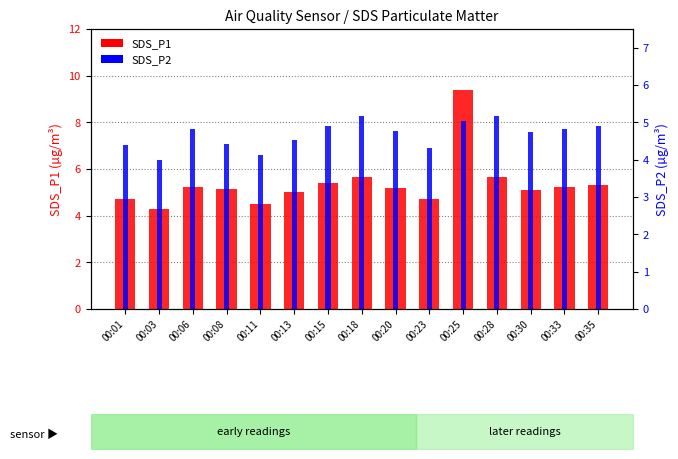

Is it true that SDS_P2 equals 2.6 at 00:11?

False